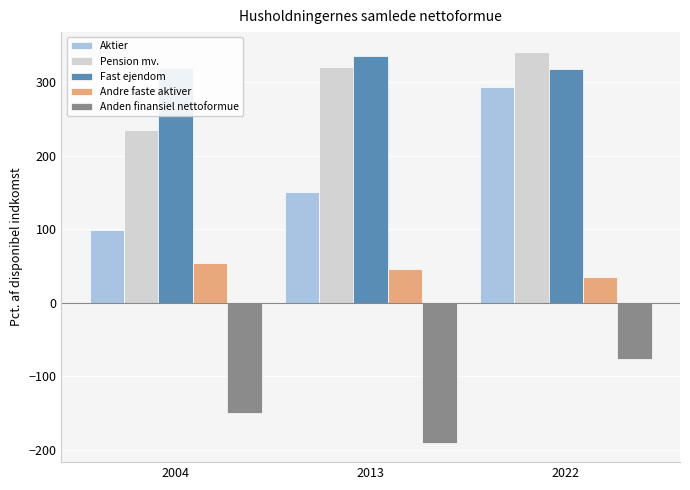

Are the bars grouped side by side (vs. stacked)?

Yes